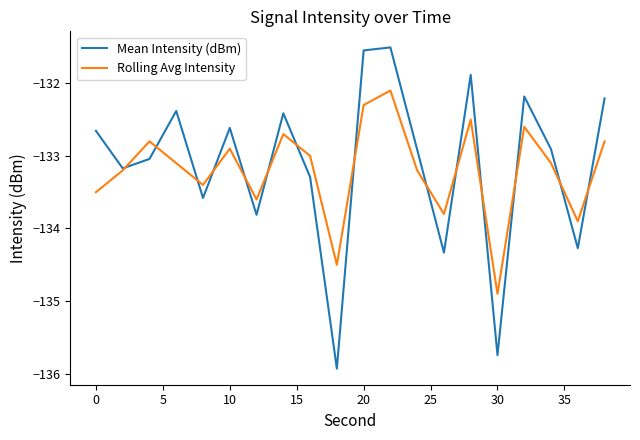

What is the smallest value displayed?

-135.9